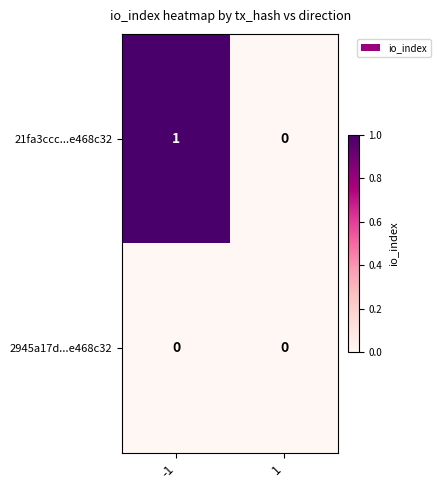

True or false: 21fa3ccc...e468c32 has a value of 0 at 1.

True